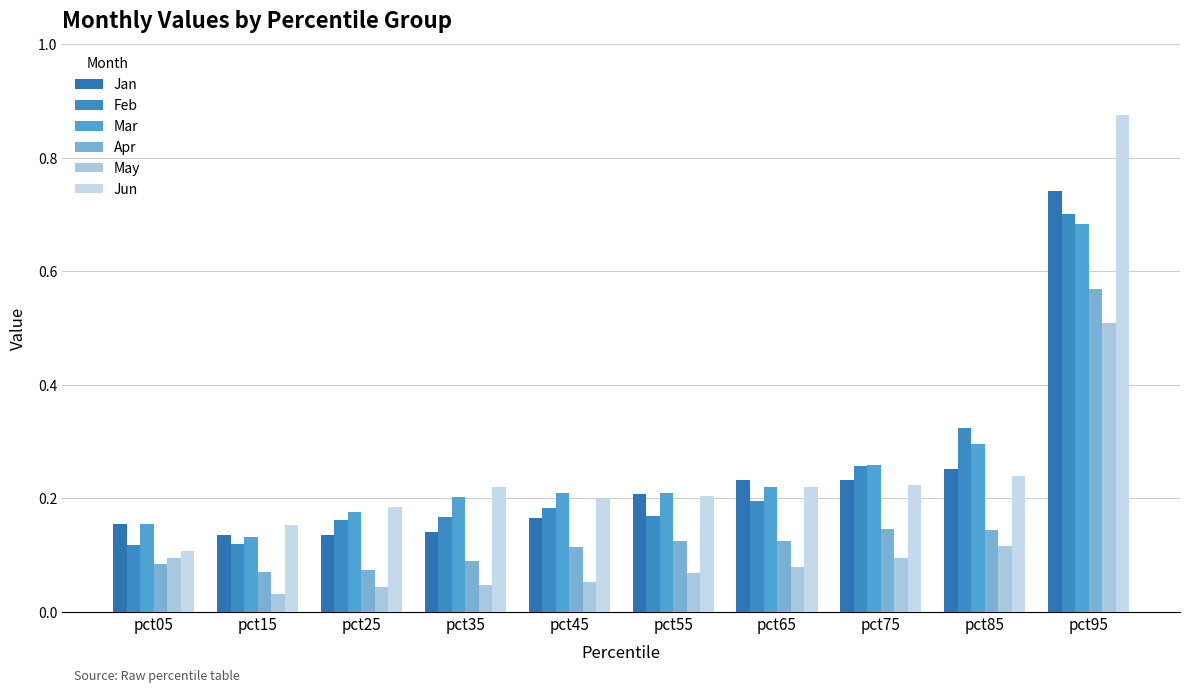

What is the highest value of the Apr series?

0.6